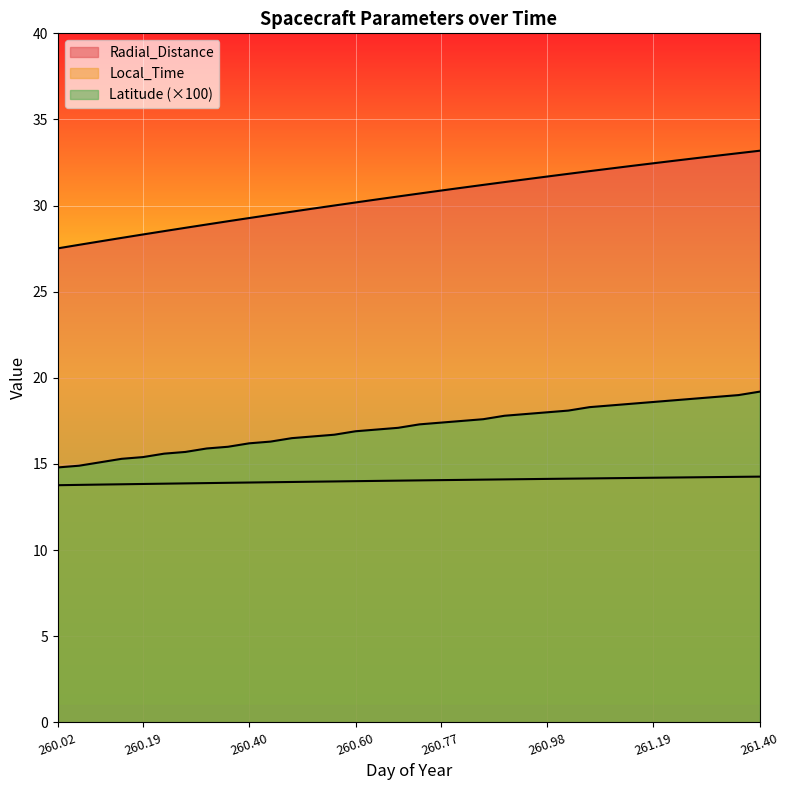

What position from the right is 260.2292?

29